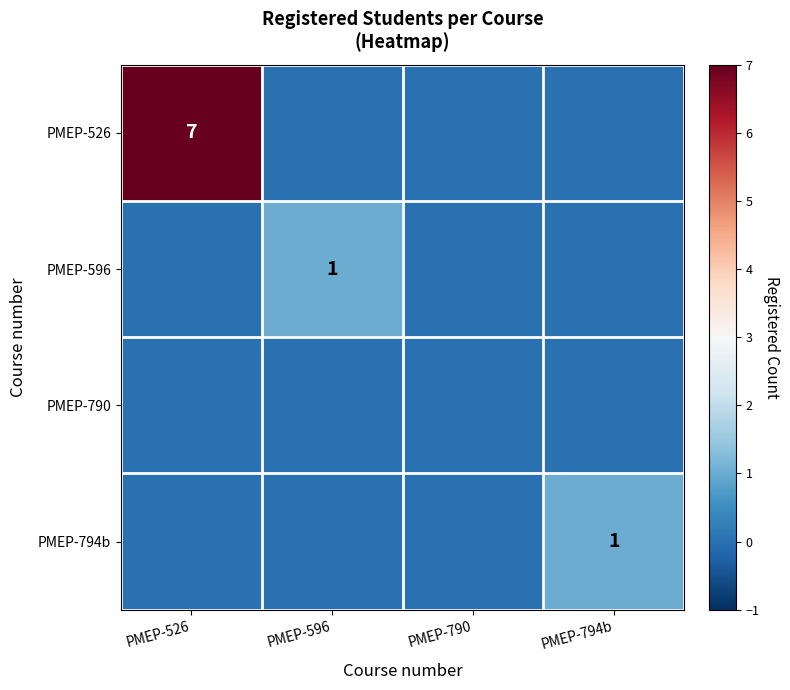

What is the total value across all series at PMEP-794b?

1